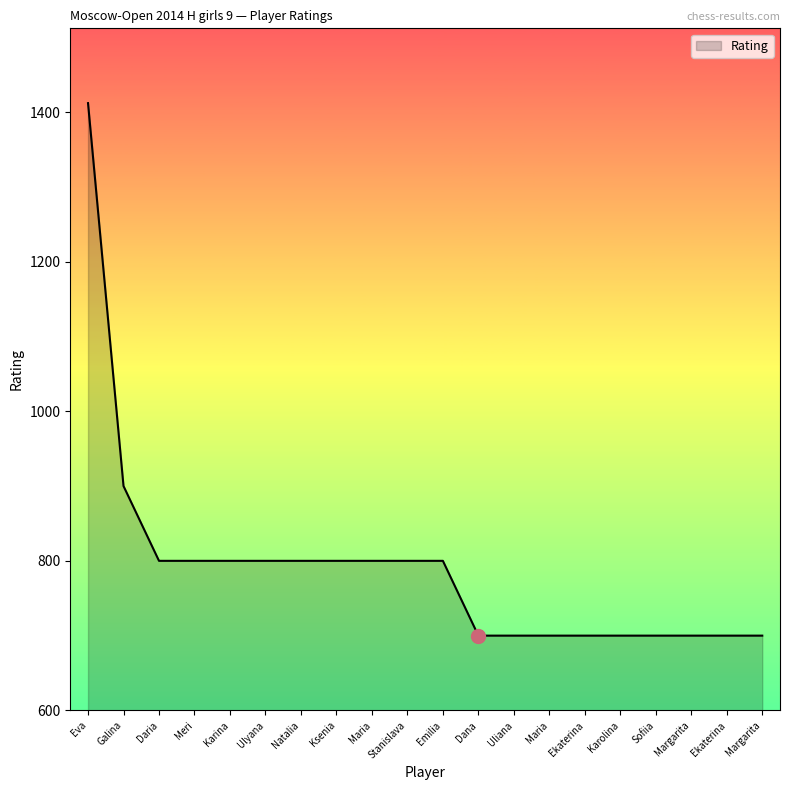

List the labels in order of value, smallest first.

Dana, Uliana, Maria, Ekaterina, Karolina, Sofiia, Margarita, Ekaterina, Margarita, Daria, Meri, Karina, Ulyana, Natalia, Ksenia, Maria, Stanislava, Emilia, Galina, Eva